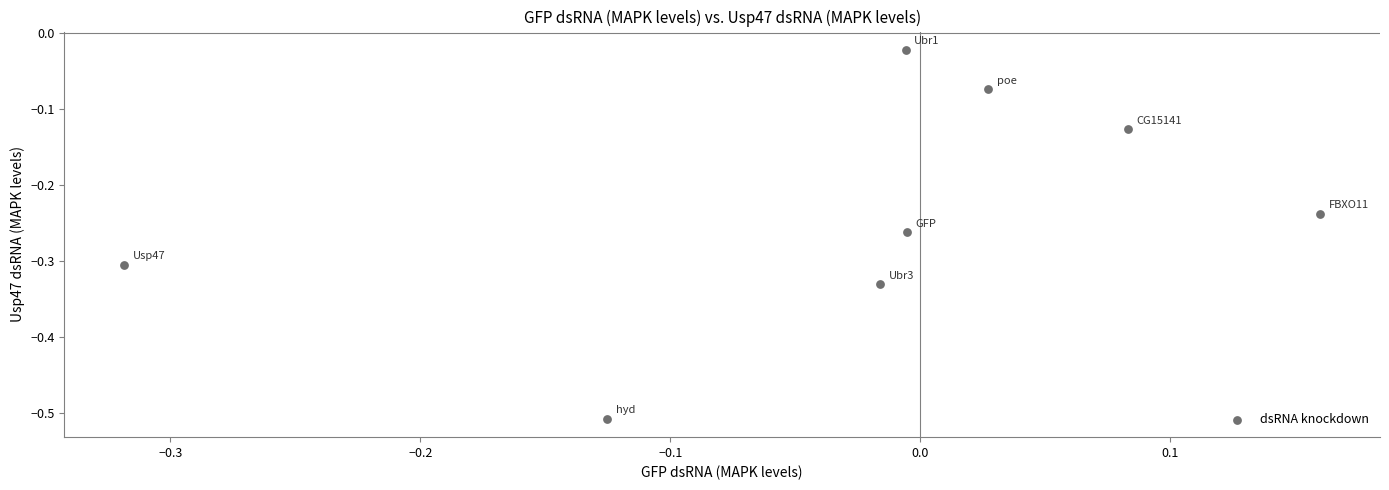

What is the range of X values (max minus min)?

0.5